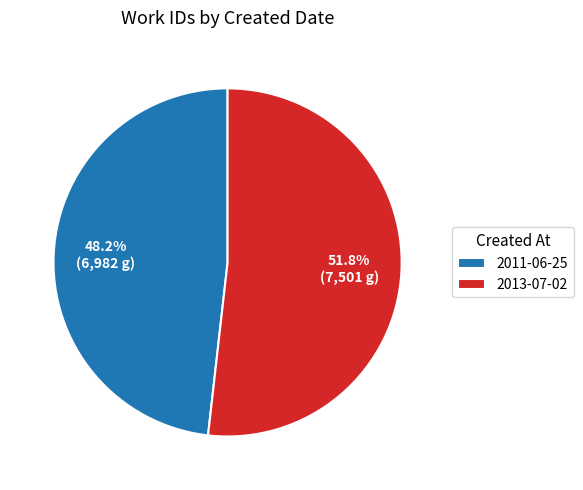

Is 2013-07-02 the majority of the pie?

Yes